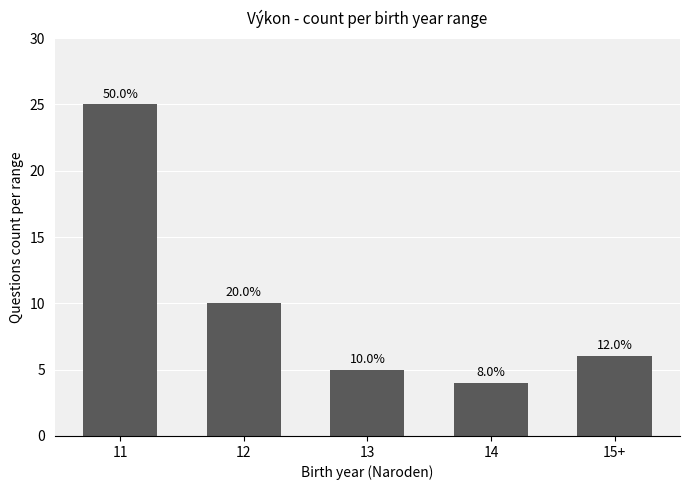

What is the value of the 2nd bar from the left?

10